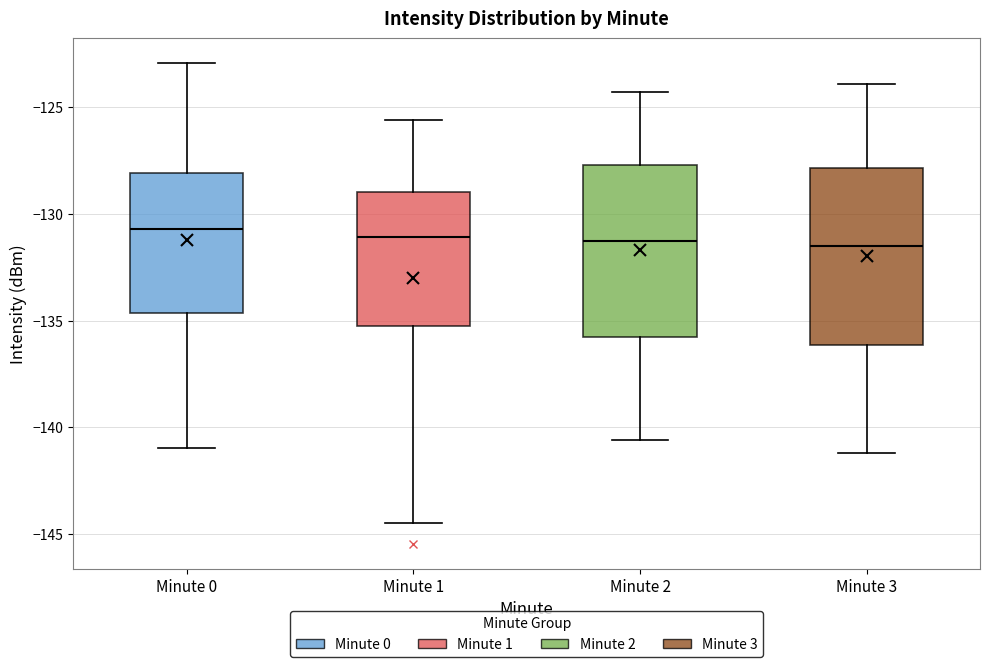

Reading left to right, transcribe this box plot: for each box, give where its median line is, the range the box spans, and where its two whiskers end, as read against the y-axis. The values are not printed on the chart, so give them approximately, as read against the axis.

Minute 0: median -130.5, box -134.5 to -128.0, whiskers -141.0 to -123.0
Minute 1: median -131.0, box -135.0 to -129.0, whiskers -144.5 to -125.5
Minute 2: median -131.0, box -136.0 to -127.5, whiskers -140.5 to -124.5
Minute 3: median -131.5, box -136.0 to -128.0, whiskers -141.0 to -124.0